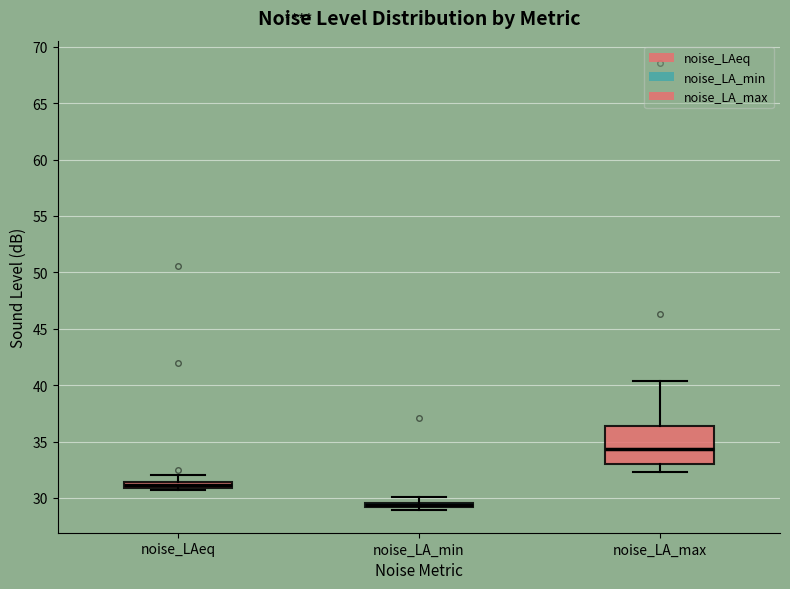

Where does the upper whisker of the box for noise_LA_min end on the y-axis? The values are not printed on the chart, so give them approximately, as read against the axis.

30.0